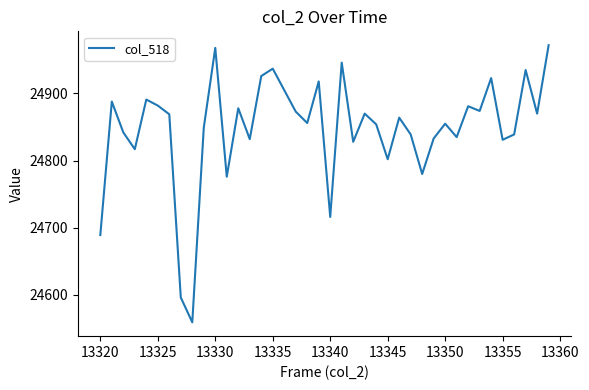

What is the maximum value shown in the chart?

24972